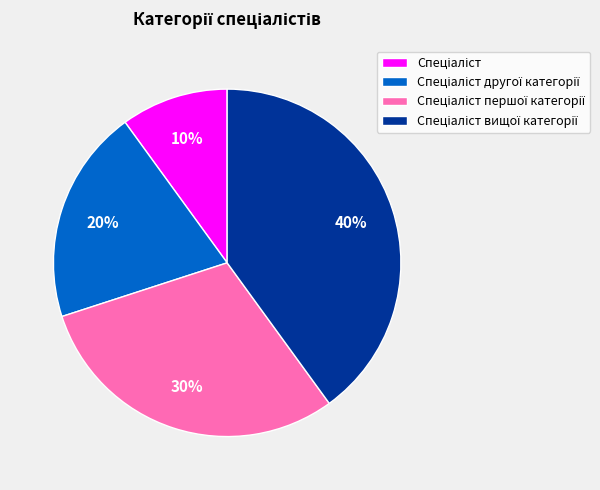

Is there a majority slice in this chart?

No